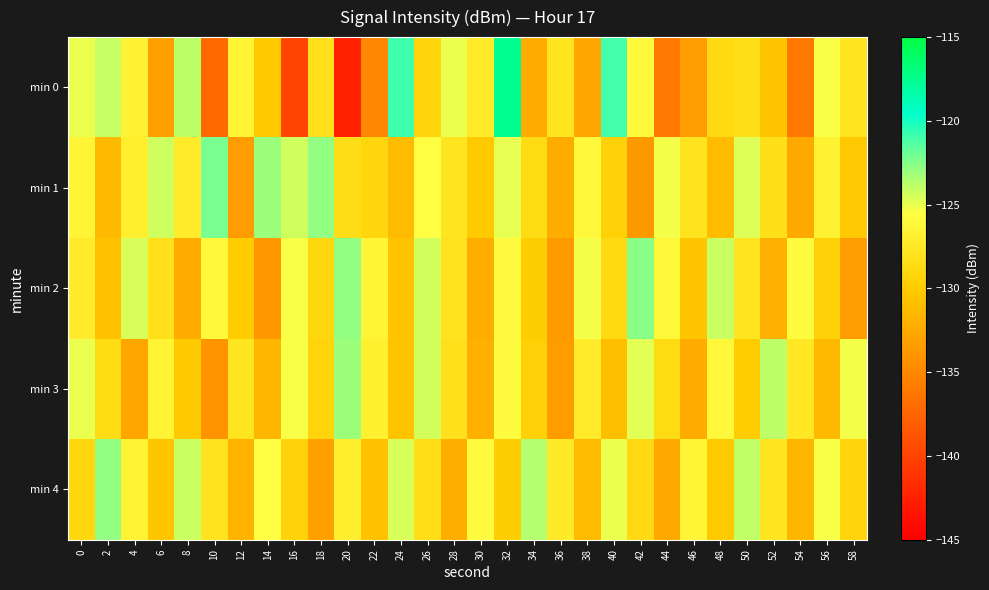

Which series has the widest spread of values?

min 0